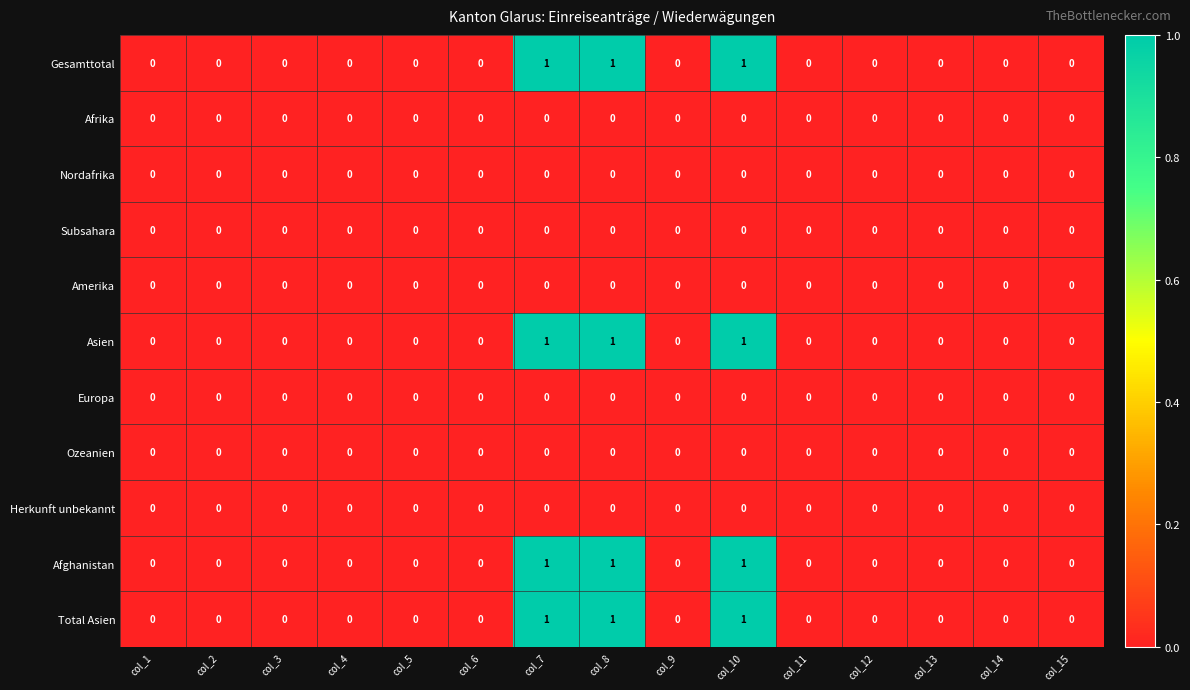

The value of Afrika at col_1 is 0. True or false?

True